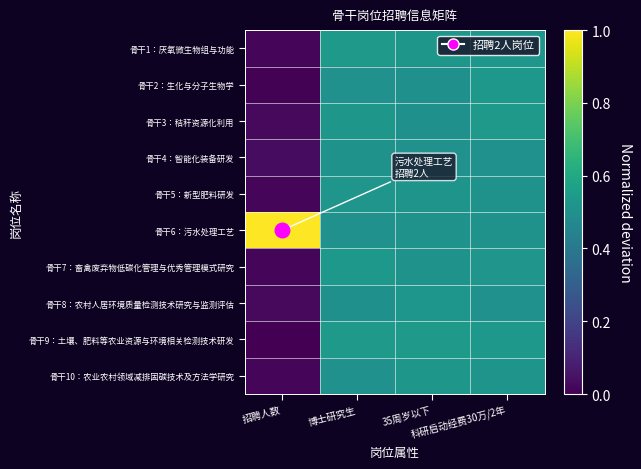

Reading left to right, what are all the values shown in this chart?

骨干1：厌氧微生物组与功能: 招聘人数=0.0	博士研究生=0.5	35周岁以下=0.5	科研启动经费30万/2年=0.5
骨干2：生化与分子生物学: 招聘人数=0.0	博士研究生=0.5	35周岁以下=0.5	科研启动经费30万/2年=0.5
骨干3：秸秆资源化利用: 招聘人数=0.0	博士研究生=0.5	35周岁以下=0.5	科研启动经费30万/2年=0.5
骨干4：智能化装备研发: 招聘人数=0.0	博士研究生=0.5	35周岁以下=0.5	科研启动经费30万/2年=0.5
骨干5：新型肥料研发: 招聘人数=0.0	博士研究生=0.5	35周岁以下=0.5	科研启动经费30万/2年=0.5
骨干6：污水处理工艺: 招聘人数=1.0	博士研究生=0.5	35周岁以下=0.5	科研启动经费30万/2年=0.5
骨干7：畜禽废弃物低碳化管理与优秀管理模式研究: 招聘人数=0.0	博士研究生=0.5	35周岁以下=0.5	科研启动经费30万/2年=0.5
骨干8：农村人居环境质量检测技术研究与监测评估: 招聘人数=0.0	博士研究生=0.5	35周岁以下=0.5	科研启动经费30万/2年=0.5
骨干9：土壤、肥料等农业资源与环境相关检测技术研发: 招聘人数=0.0	博士研究生=0.5	35周岁以下=0.5	科研启动经费30万/2年=0.5
骨干10：农业农村领域减排固碳技术及方法学研究: 招聘人数=0.0	博士研究生=0.5	35周岁以下=0.5	科研启动经费30万/2年=0.5